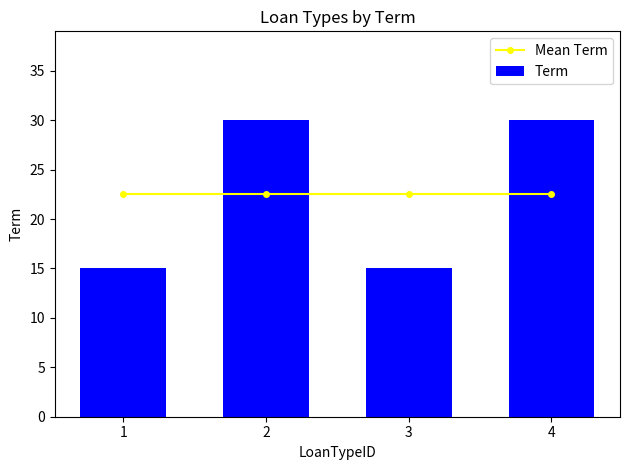

What are all the series names shown in the legend?

Mean Term, Term